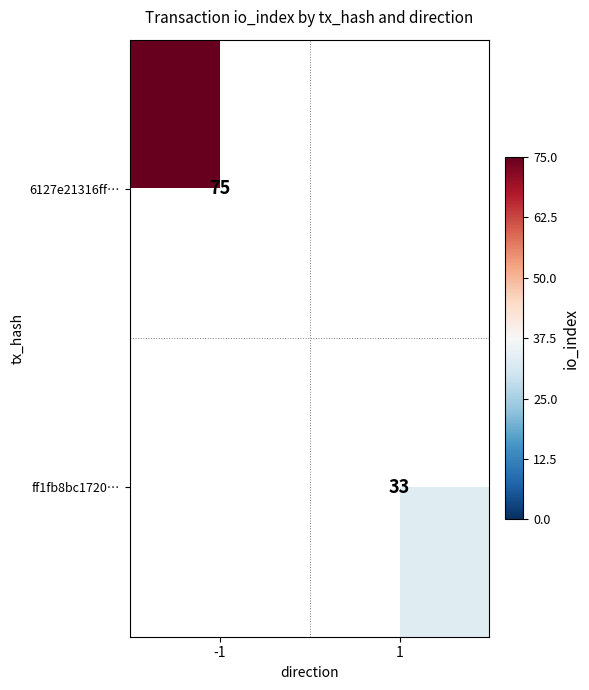

The 6127e21316ff… series shows 37 at -1. True or false?

False